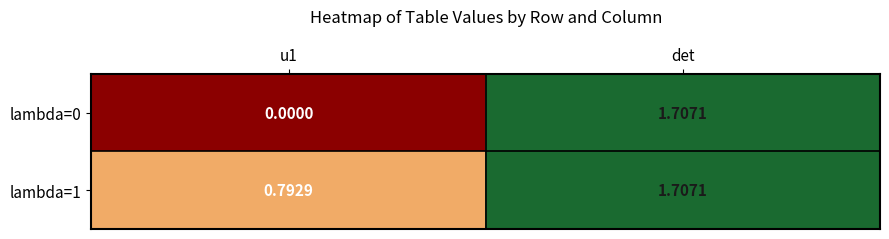

At which category does the chart reach its peak across all series?

det